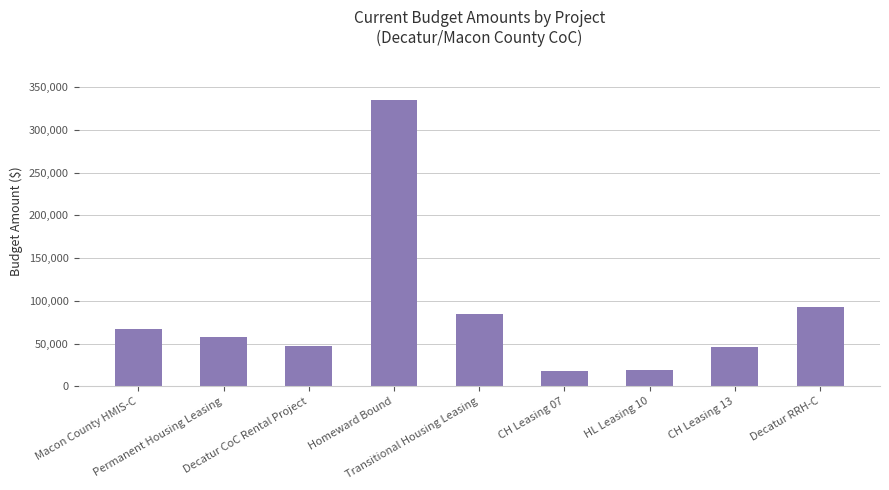

What is the label of the 2nd bar from the left?

Permanent Housing Leasing